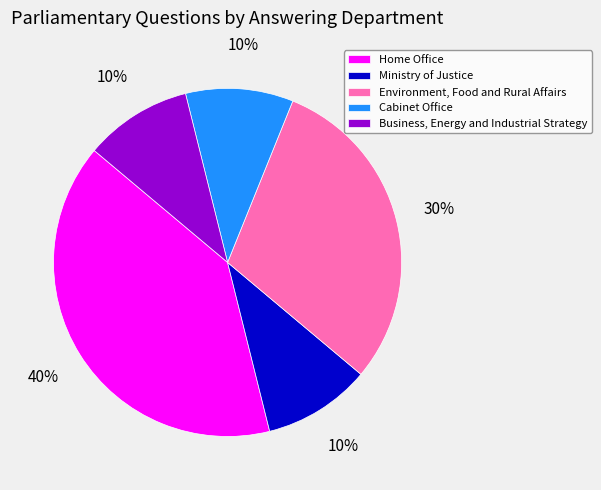

Approximately how many times larger is the value at Cabinet Office compared to Environment, Food and Rural Affairs?

0.3